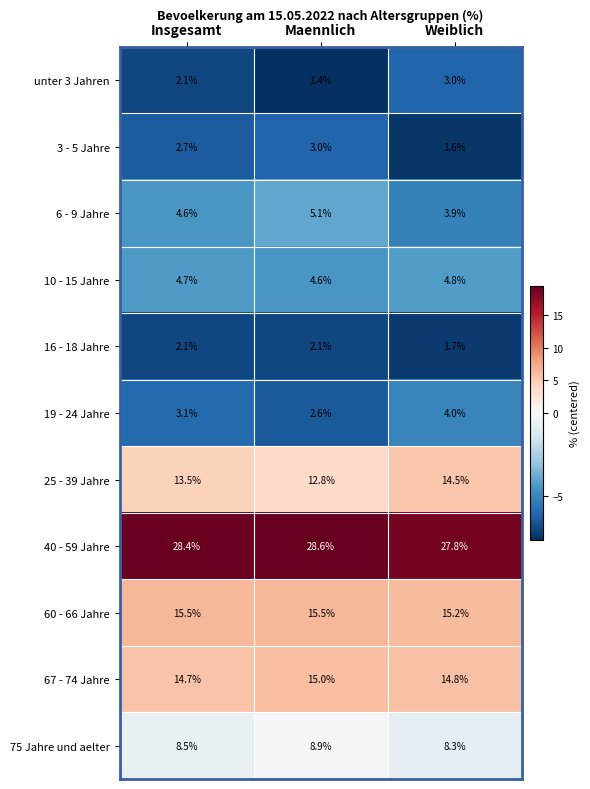

What is the minimum value shown in the chart?

1.4